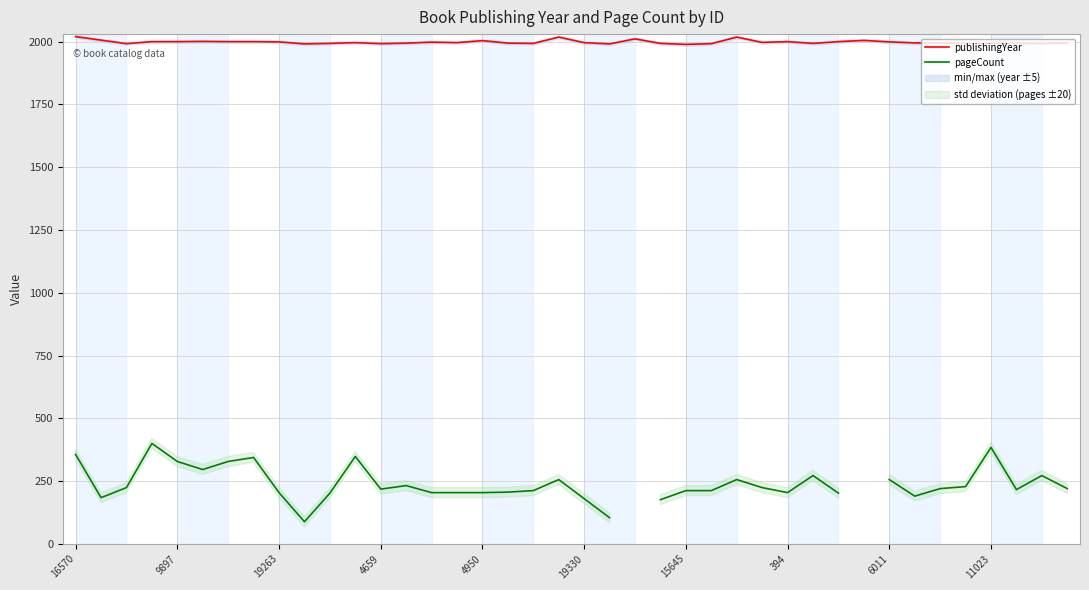

What is the value of the pageCount point at the 30th from the left?

272.0